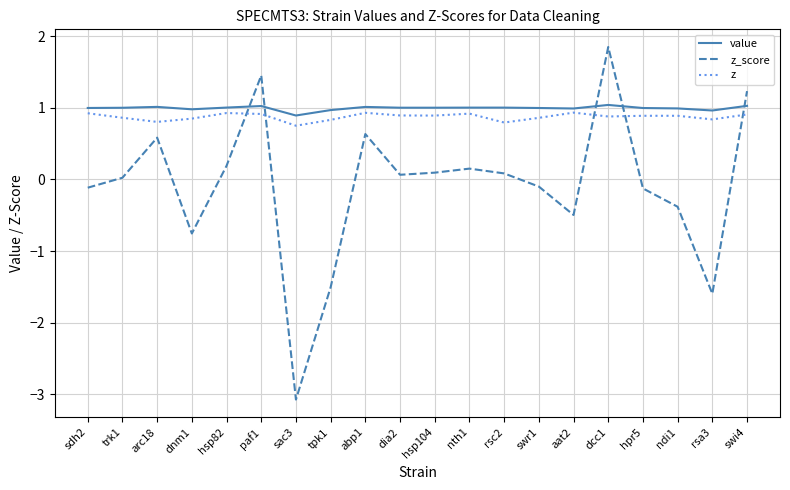

What is the difference between the z values at rsc2 and nth1?

0.1